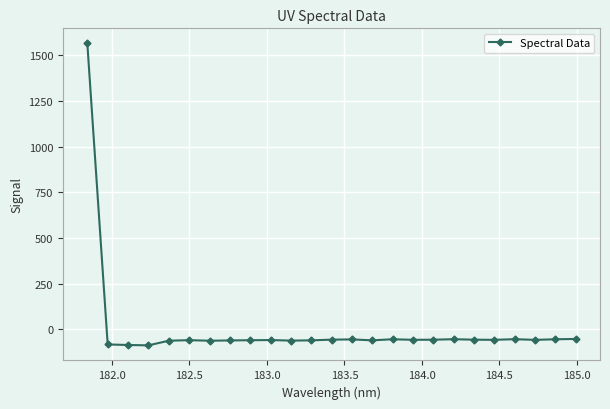

What is the average value?

3.4